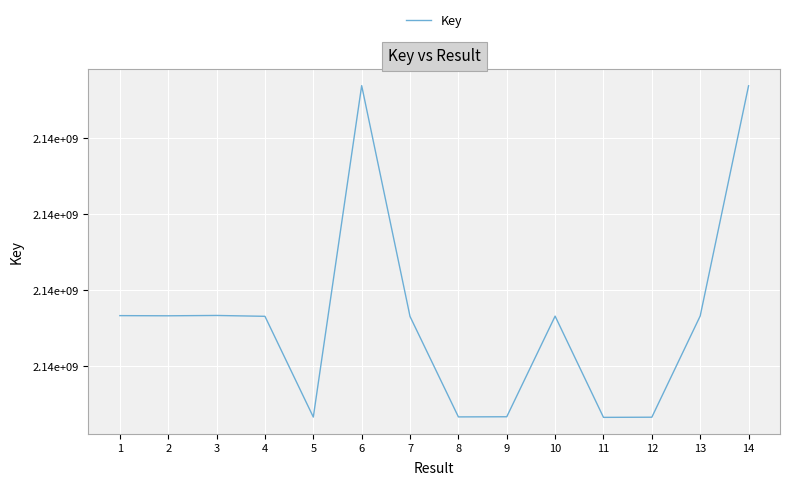

What is the value of the 13th point from the left?

2137673319